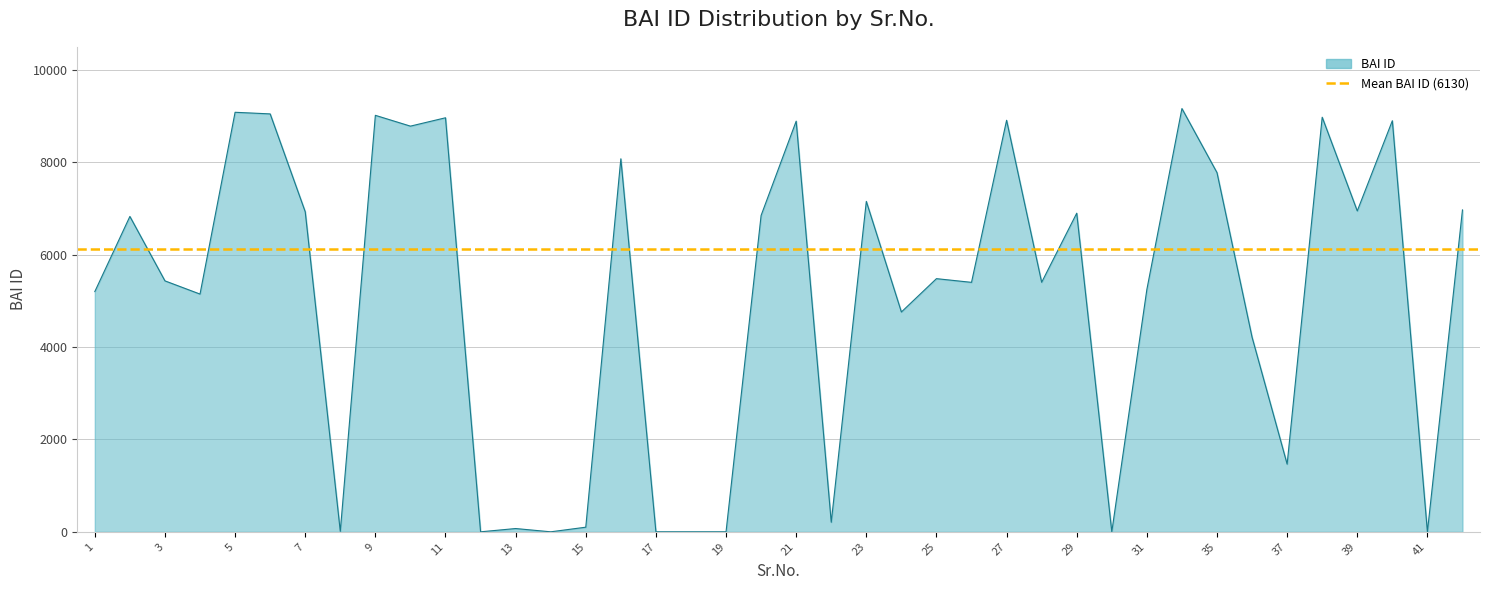

What is the average value?

5057